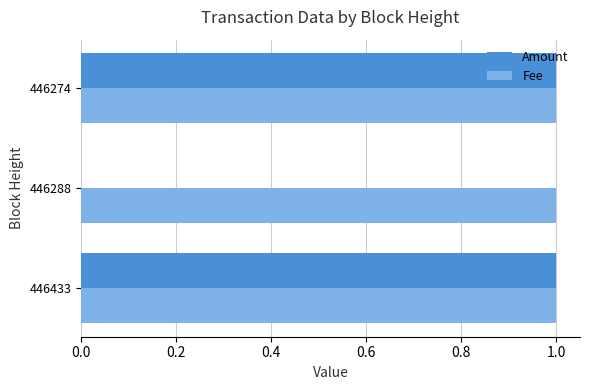

Which series has the largest total across all categories?

Fee